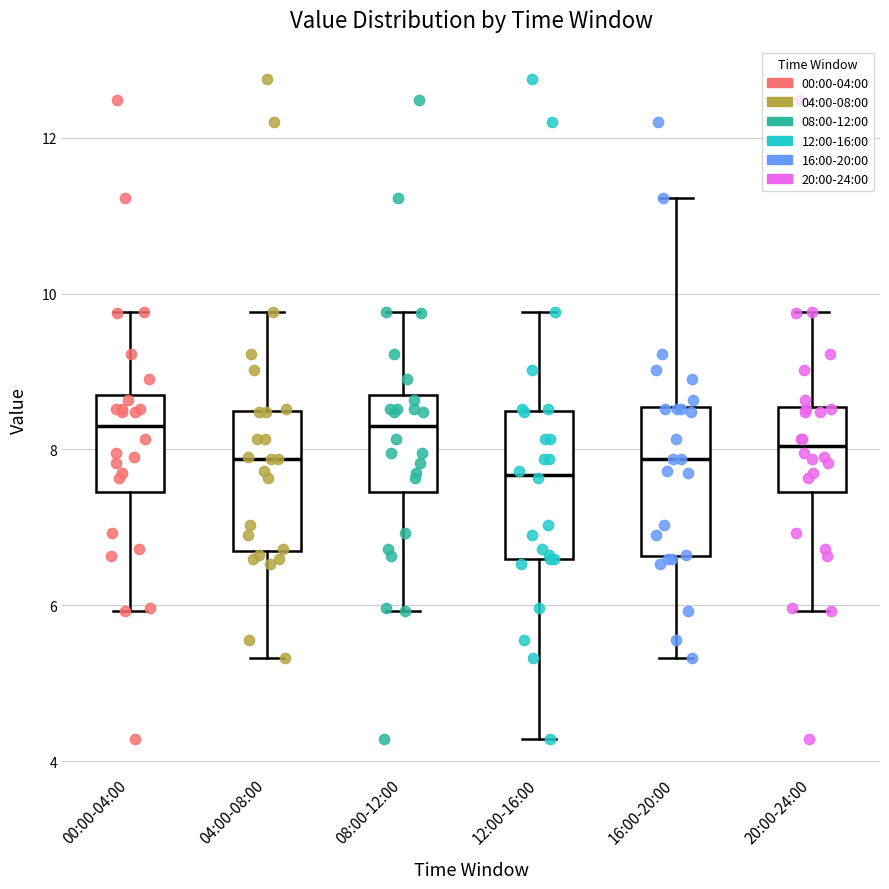

Reading left to right, read every box against the y-axis: the position of its median line, the range the box covers, and the ends of its whiskers. The values are not printed on the chart, so give them approximately, as read against the axis.

00:00-04:00: median 8.4, box 7.4 to 8.6, whiskers 6.0 to 9.8
04:00-08:00: median 7.8, box 6.8 to 8.4, whiskers 5.4 to 9.8
08:00-12:00: median 8.4, box 7.4 to 8.6, whiskers 6.0 to 9.8
12:00-16:00: median 7.6, box 6.6 to 8.4, whiskers 4.2 to 9.8
16:00-20:00: median 7.8, box 6.6 to 8.6, whiskers 5.4 to 11.2
20:00-24:00: median 8.0, box 7.4 to 8.6, whiskers 6.0 to 9.8